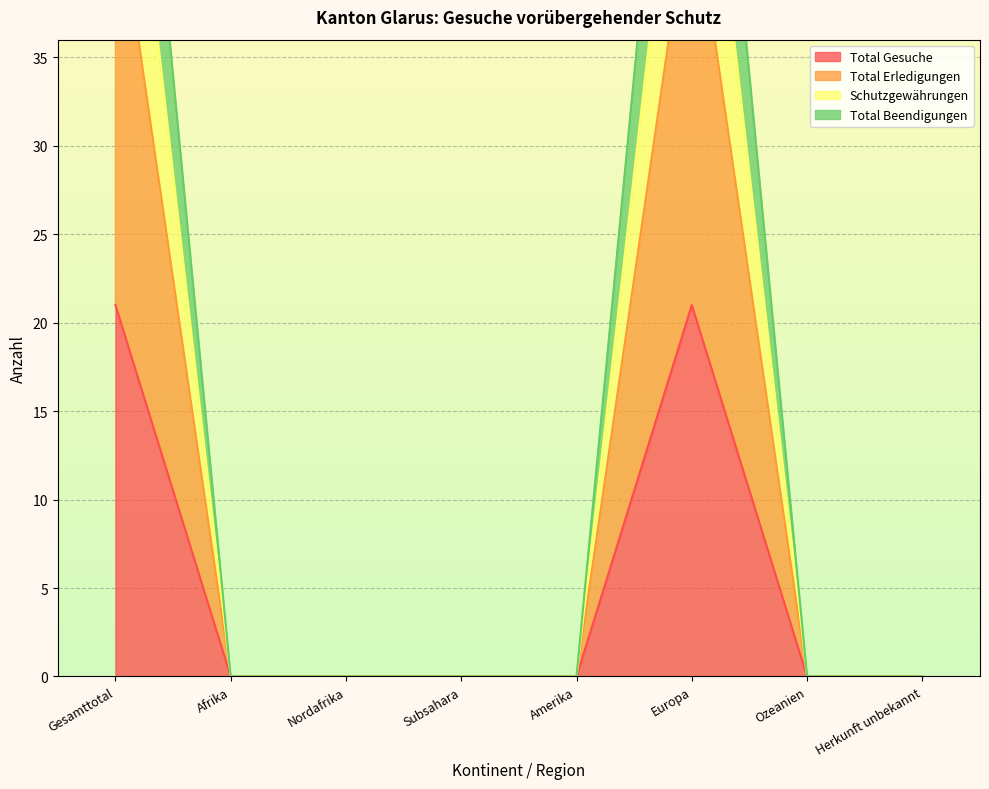

Which has a higher value, Amerika or Ozeanien?

Amerika